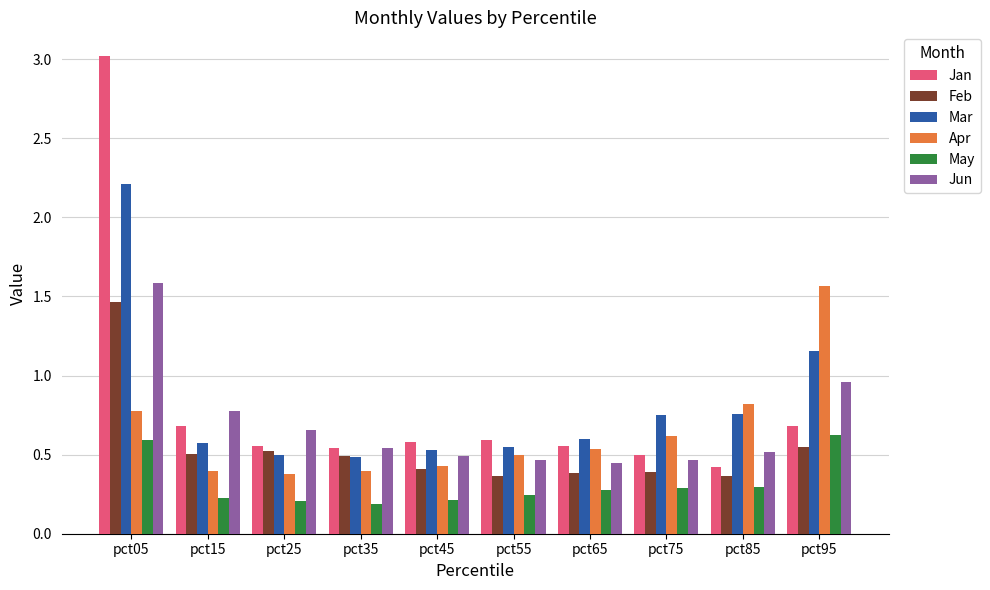

What is the sum of the Apr values at pct25 and pct55?

0.9